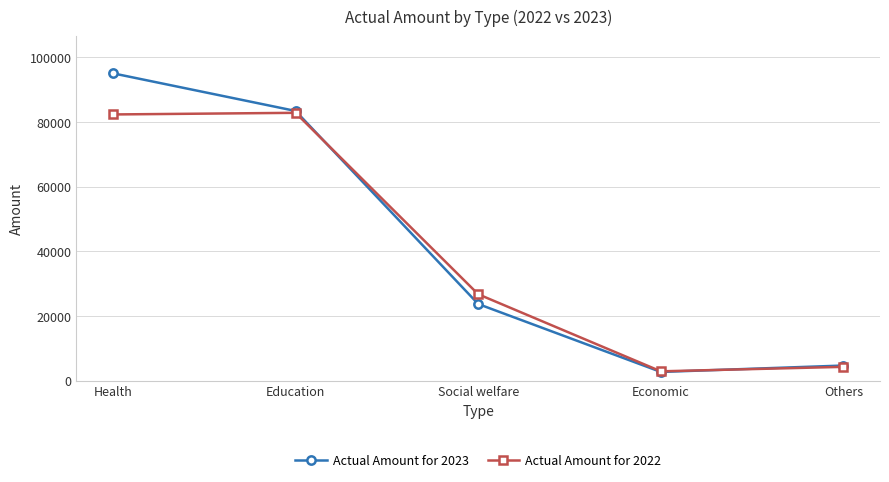

Reading left to right, extract all data points from this chart.

Actual Amount for 2023: 95105	83462	23744	2731	4710
Actual Amount for 2022: 82381	82886	26765	2919	4308